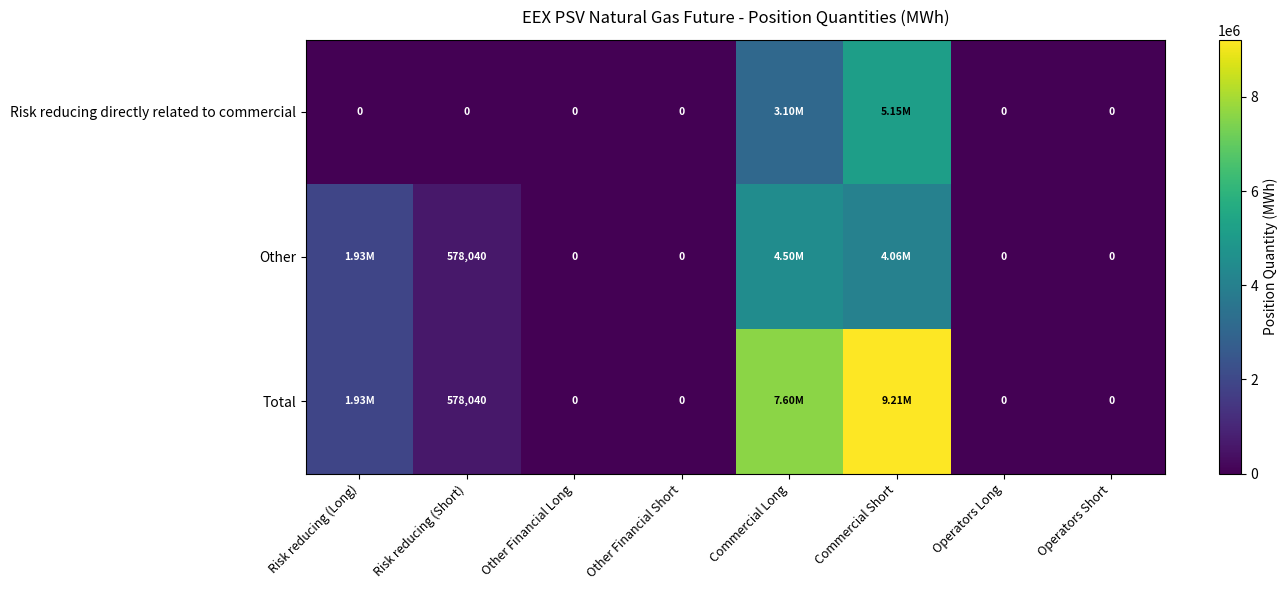

At which category is the sum across all series the highest?

Commercial Short